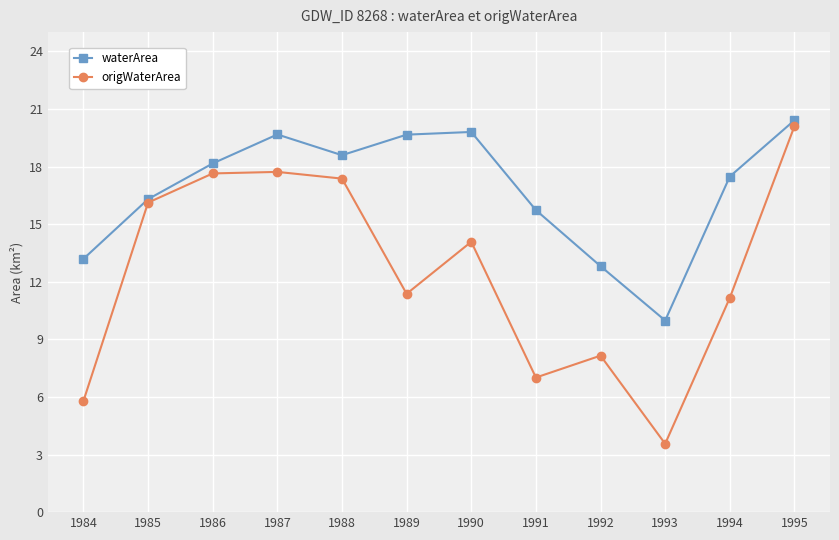

Which series has the largest total across all categories?

waterArea